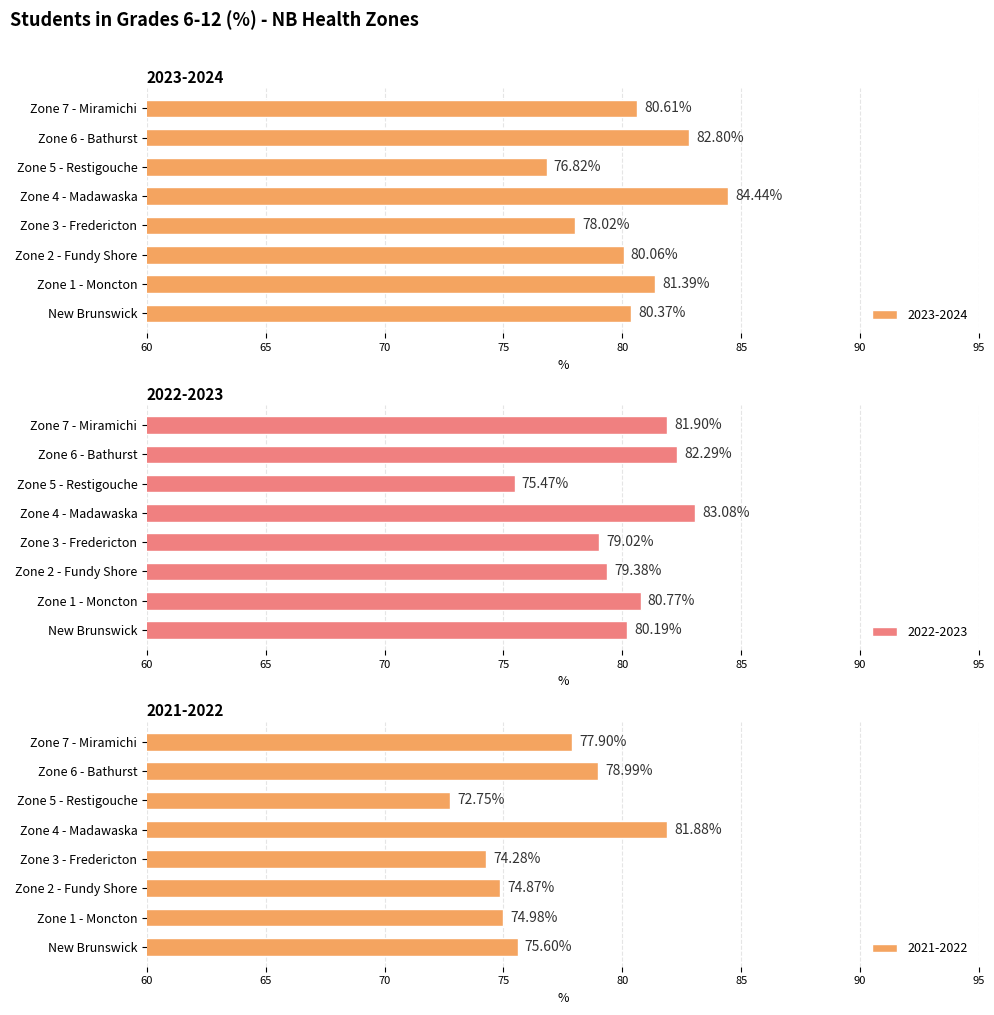

What is the label of the 4th bar from the right?

Zone 4 - Madawaska